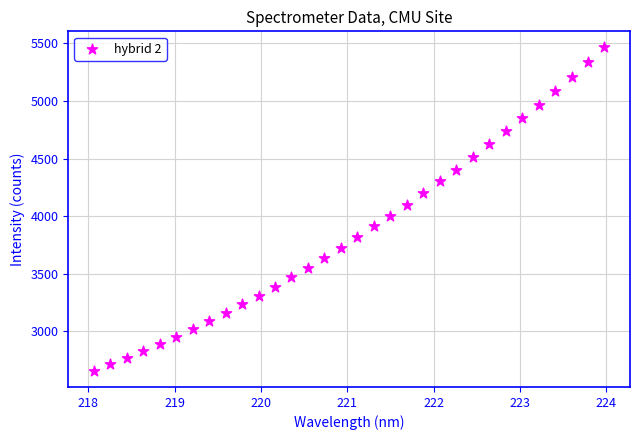

What is the range of X values (max minus min)?

5.9